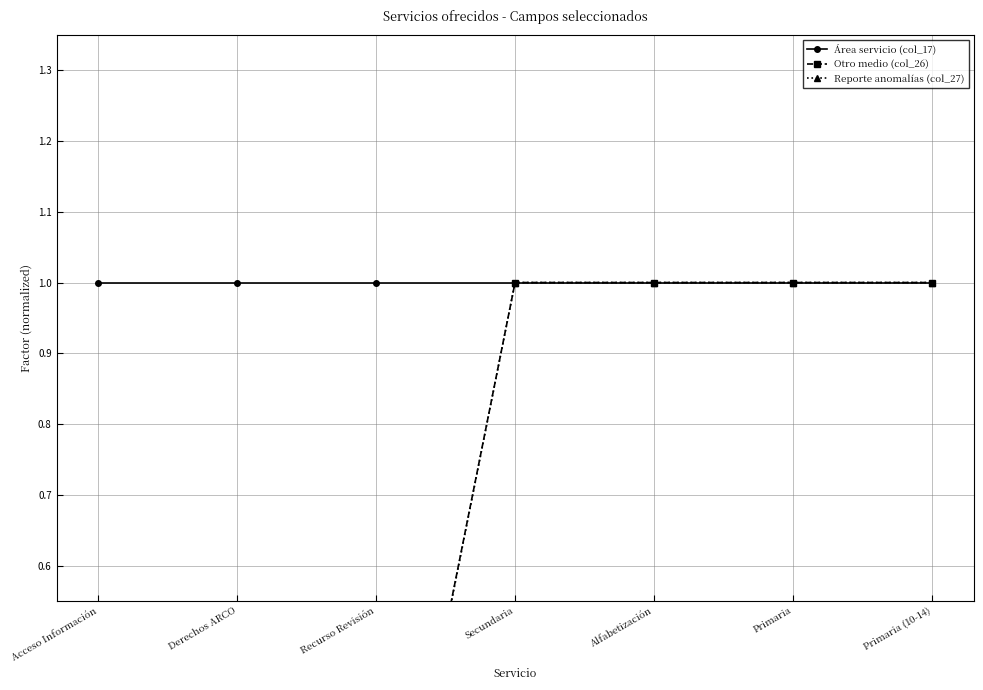

Reading left to right, list all the values displayed in this chart.

Área servicio (col_17): 1.0	1.0	1.0	1.0	1.0	1.0	1.0
Otro medio (col_26): 0.0	0.0	0.0	1.0	1.0	1.0	1.0
Reporte anomalías (col_27): 0.0	0.0	0.0	1.0	1.0	1.0	1.0